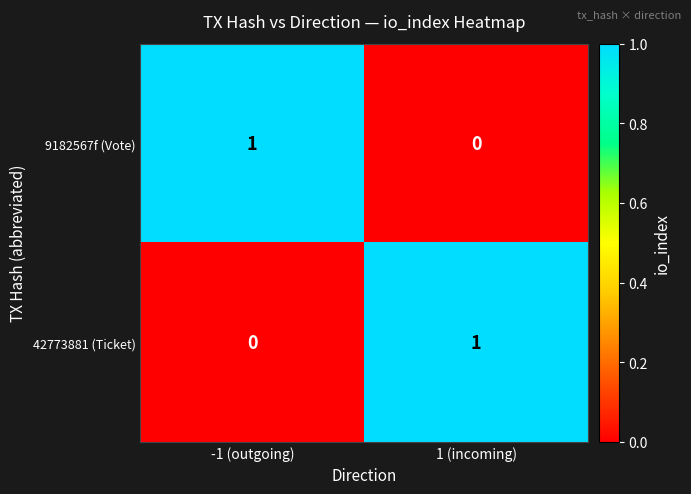

At 1 (incoming), list the series in order from largest to smallest.

42773881 (Ticket), 9182567f (Vote)